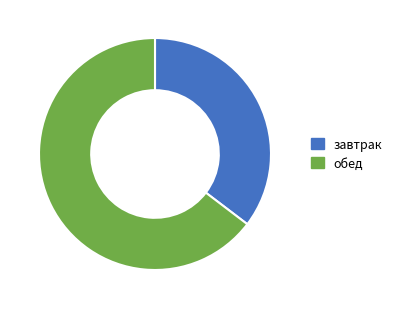

The завтрак slice represents 22% of the pie. True or false?

False